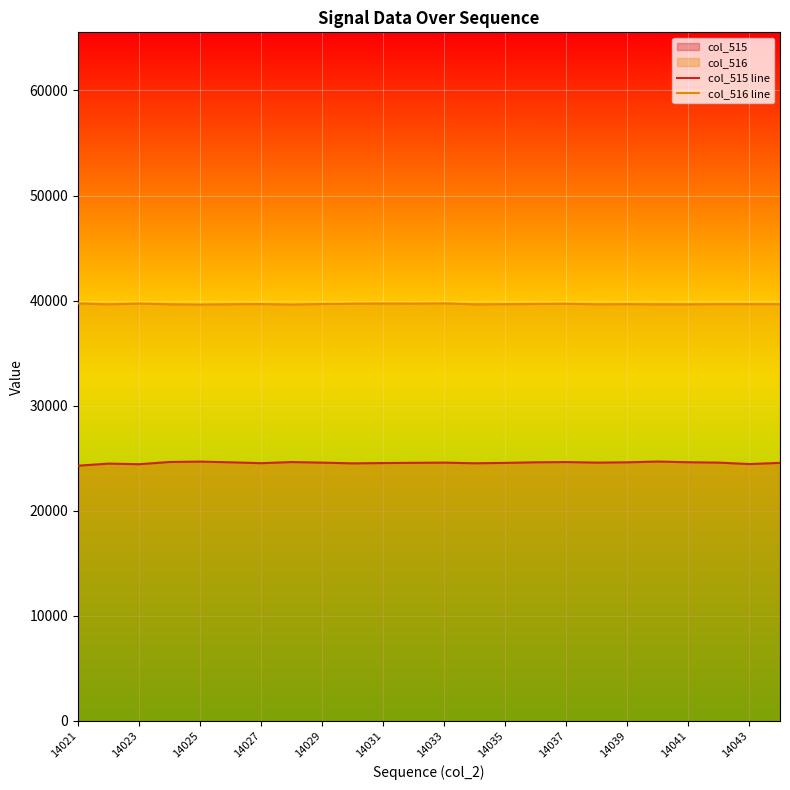

Which series has the largest range (max minus min)?

col_515 line